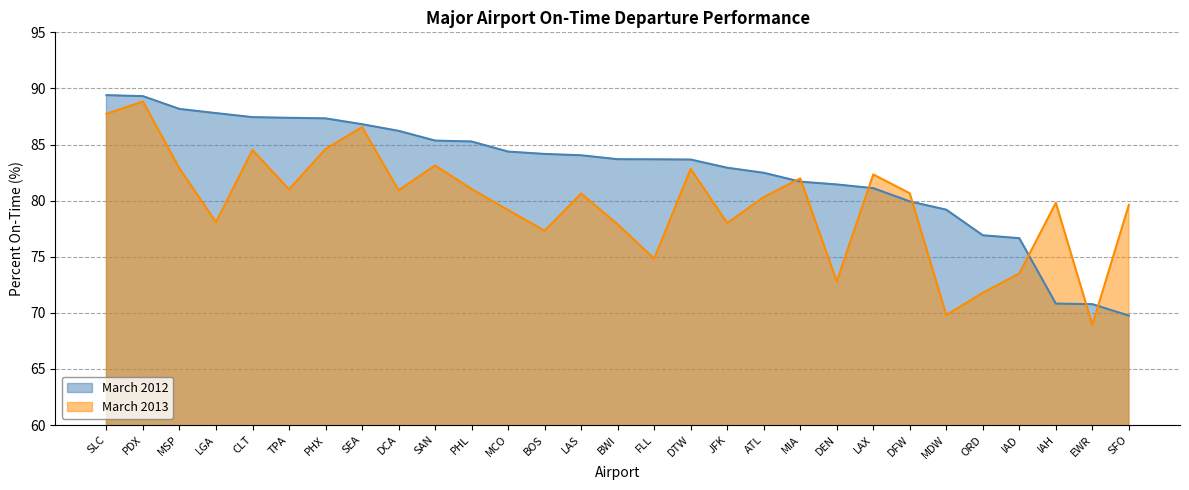

At how many categories does at least one series exceed 75?

28